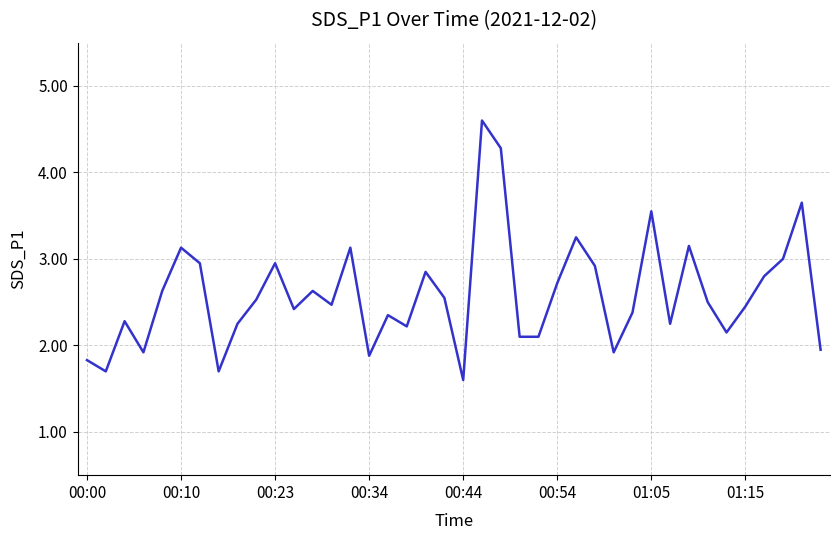

What is the smallest value displayed?

1.6